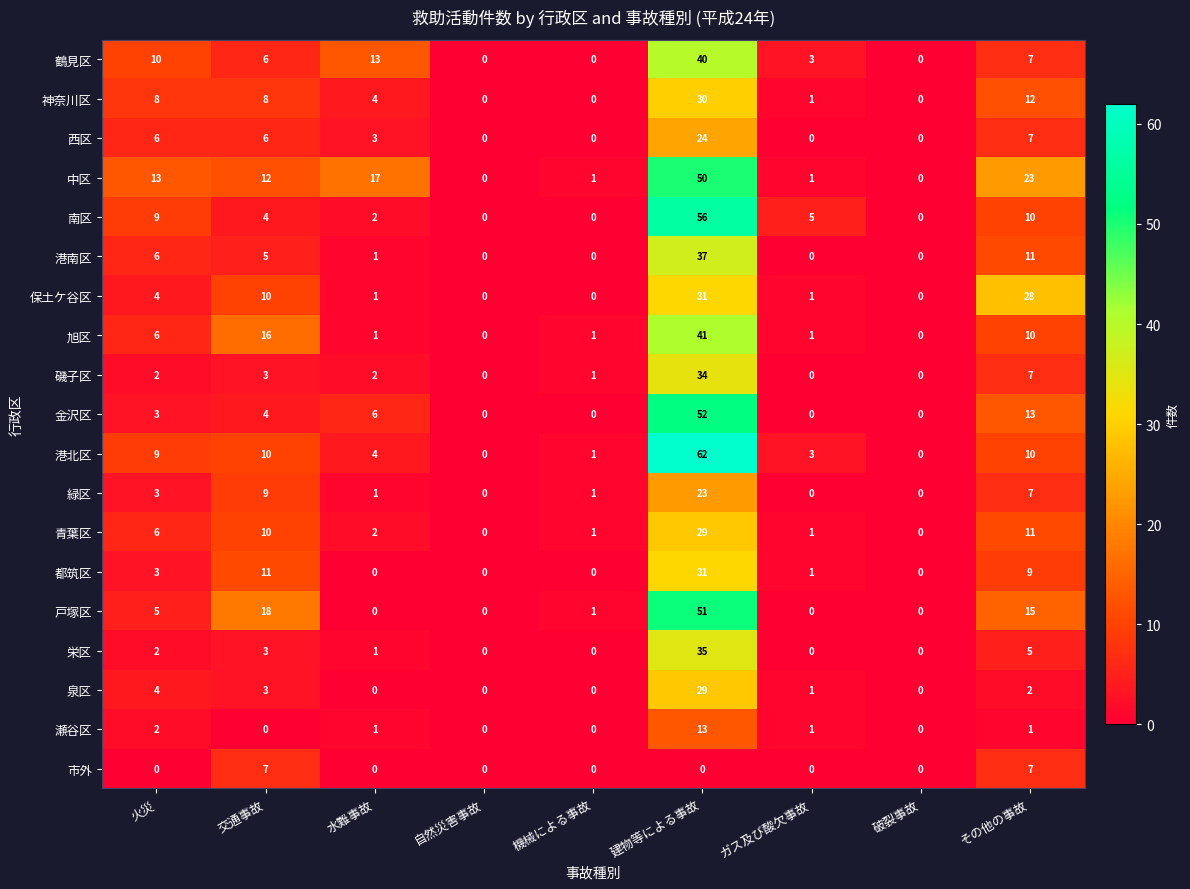

True or false: 南区 has a value of 56 at 建物等による事故.

True